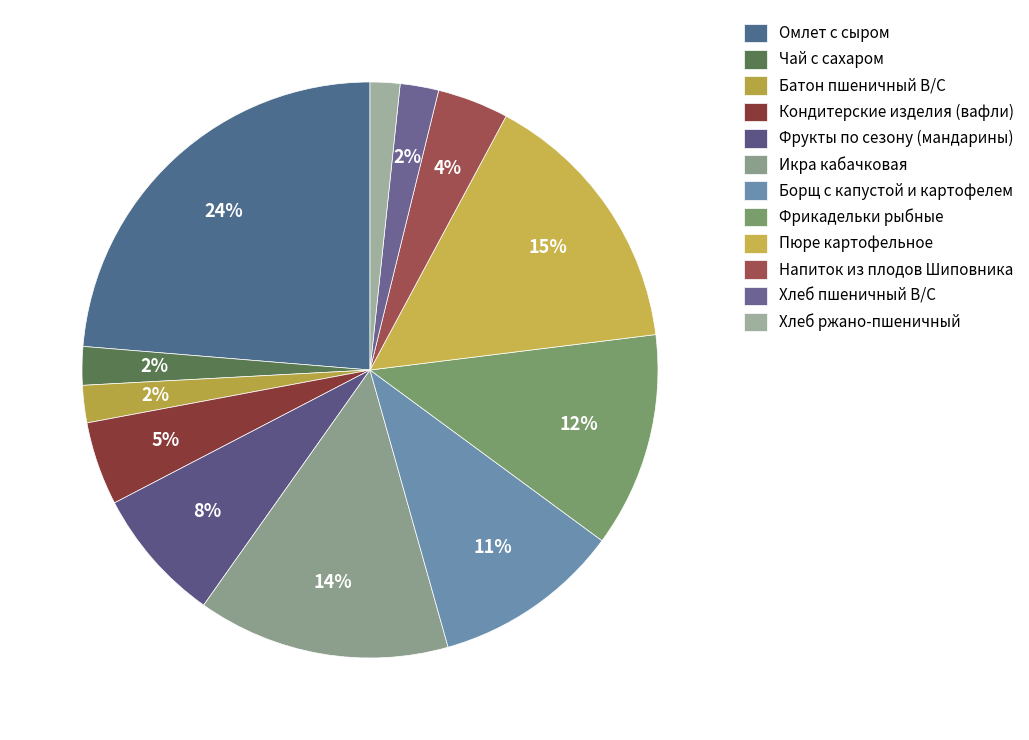

To the nearest percent, what is the average slice percentage?

8%